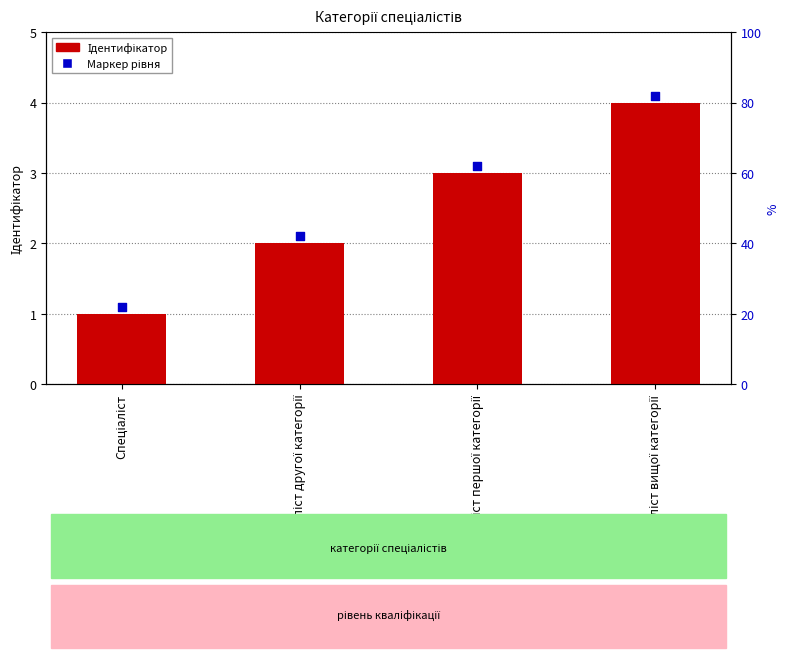

Which series reaches the maximum Y coordinate?

Маркер рівня